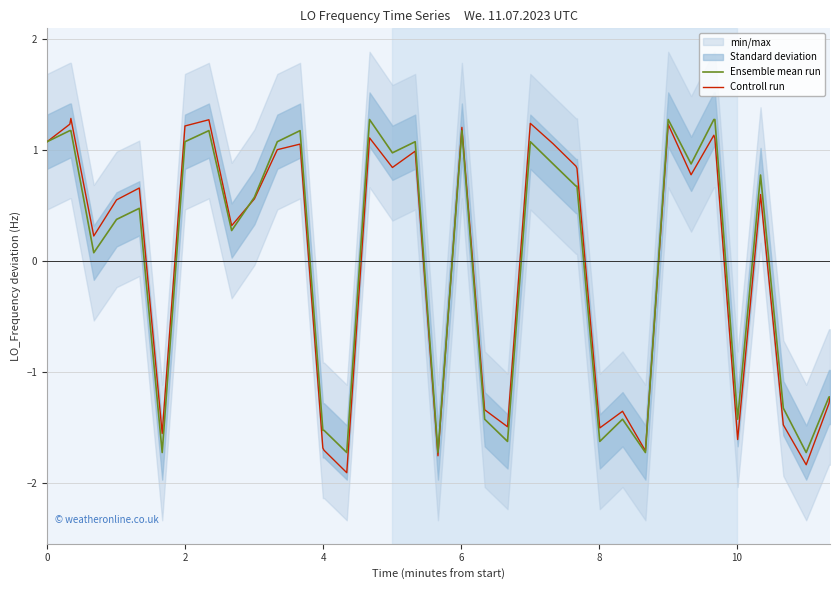

What is the highest value of the Controll run series?

1.3